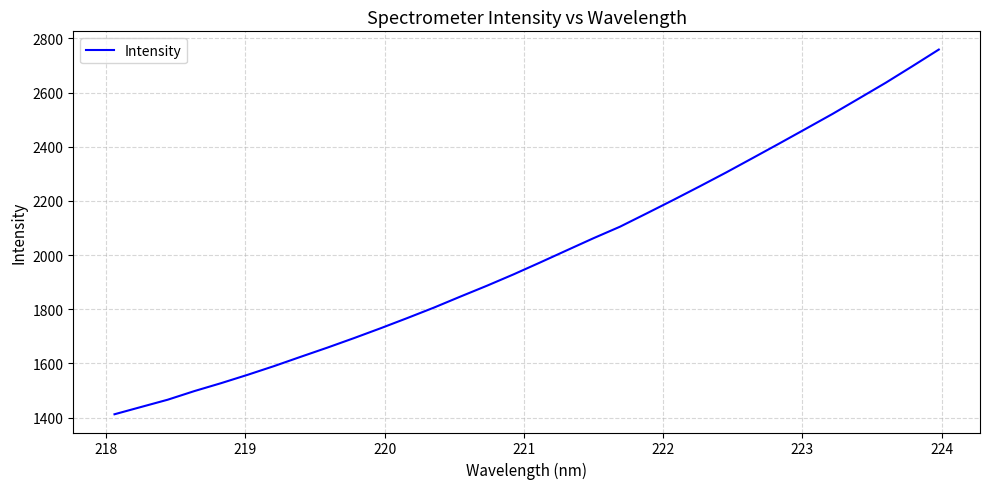

What is the minimum value shown in the chart?

1412.3